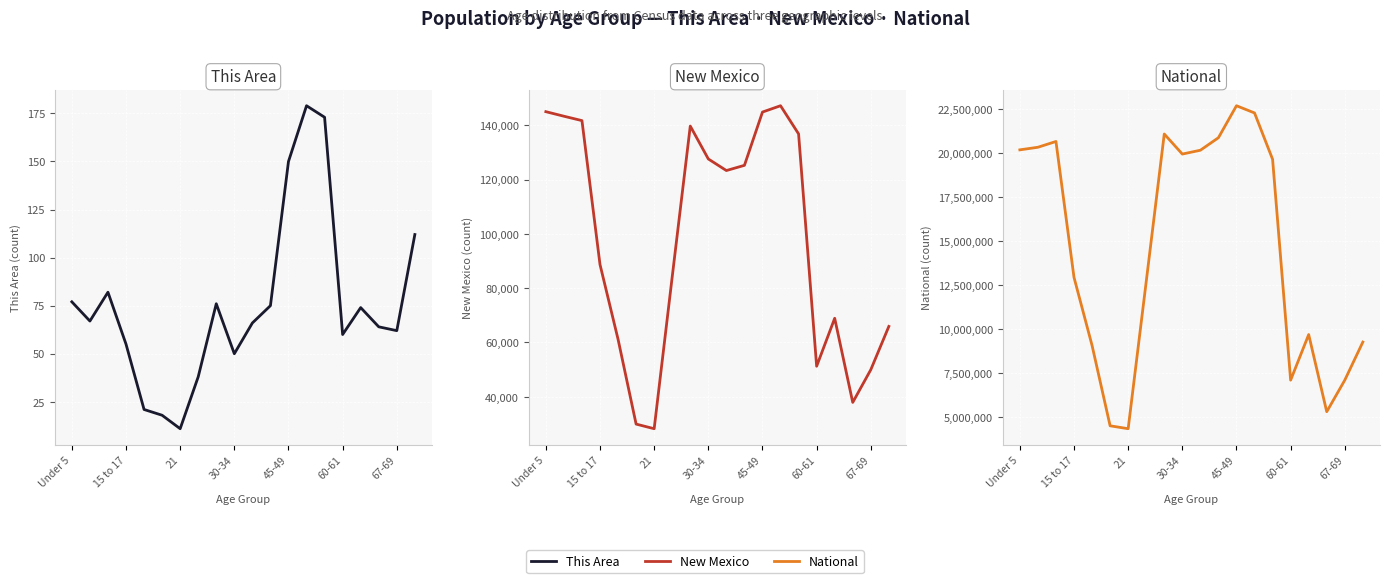

What are all the series names shown in the legend?

This Area, New Mexico, National